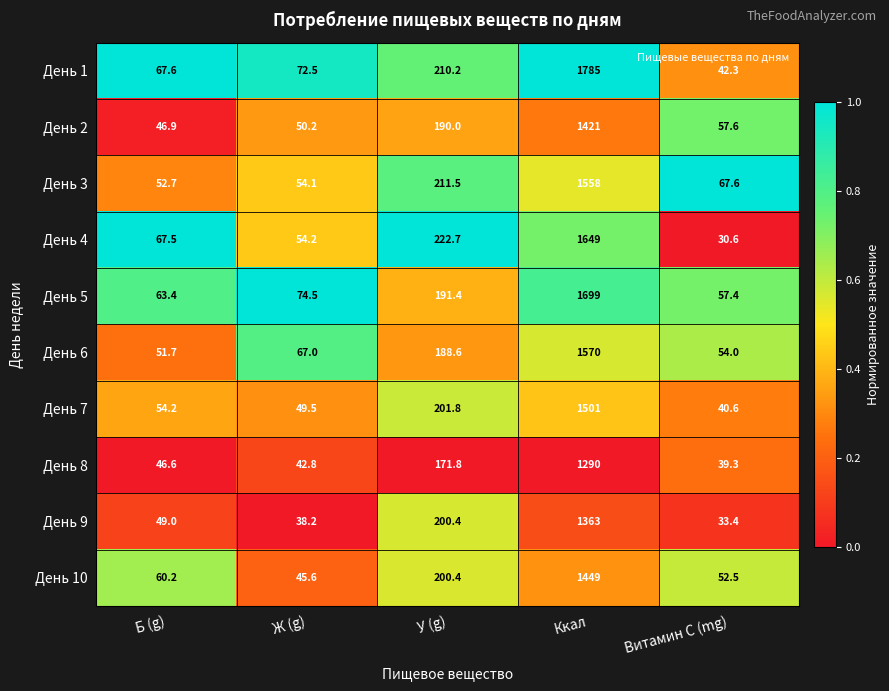

Is it true that День 7 equals 1501.0 at Ккал?

True